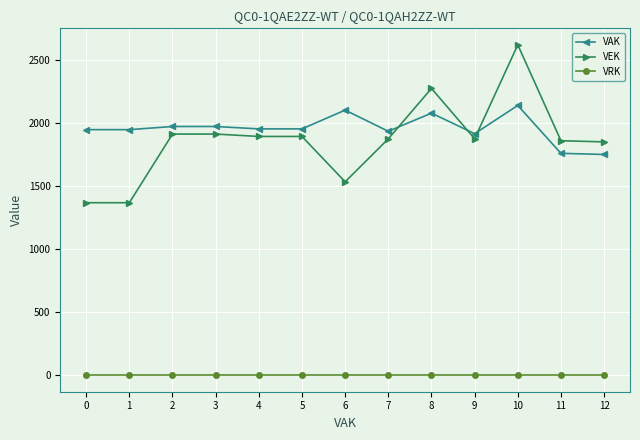

How many series are shown in this chart?

3